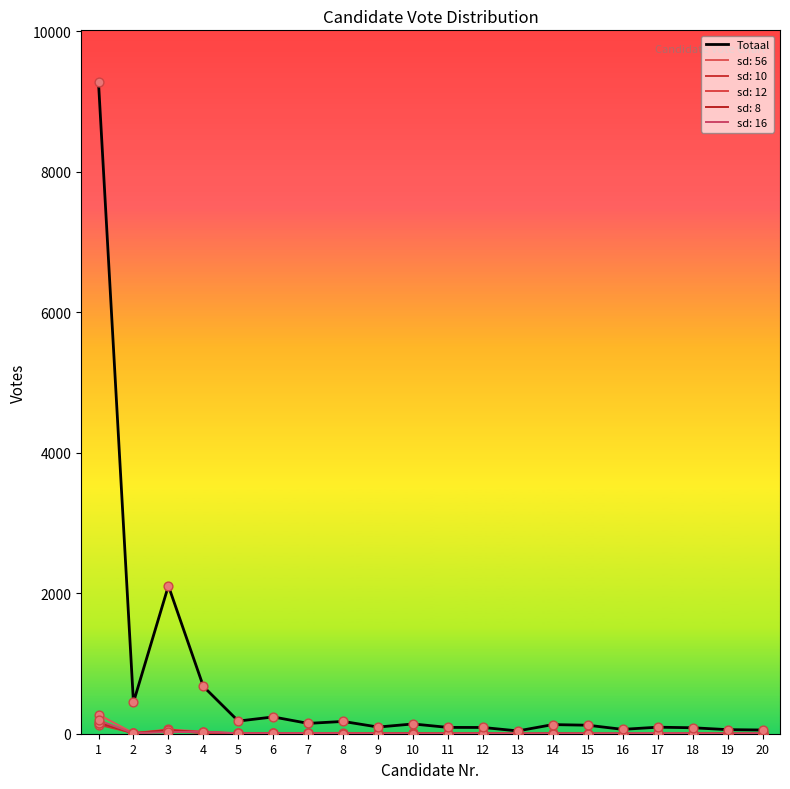

Between 14 and 20, which is larger?

14